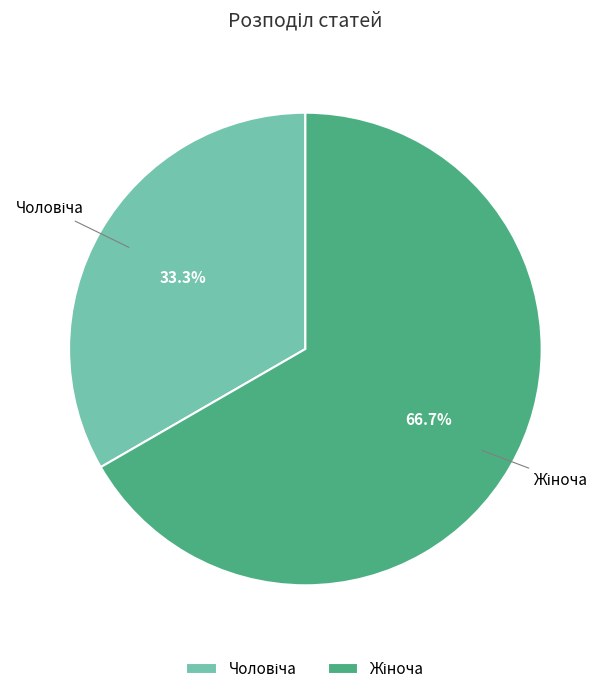

To the nearest percent, what is the difference between the largest and smallest slice percentages?

33%